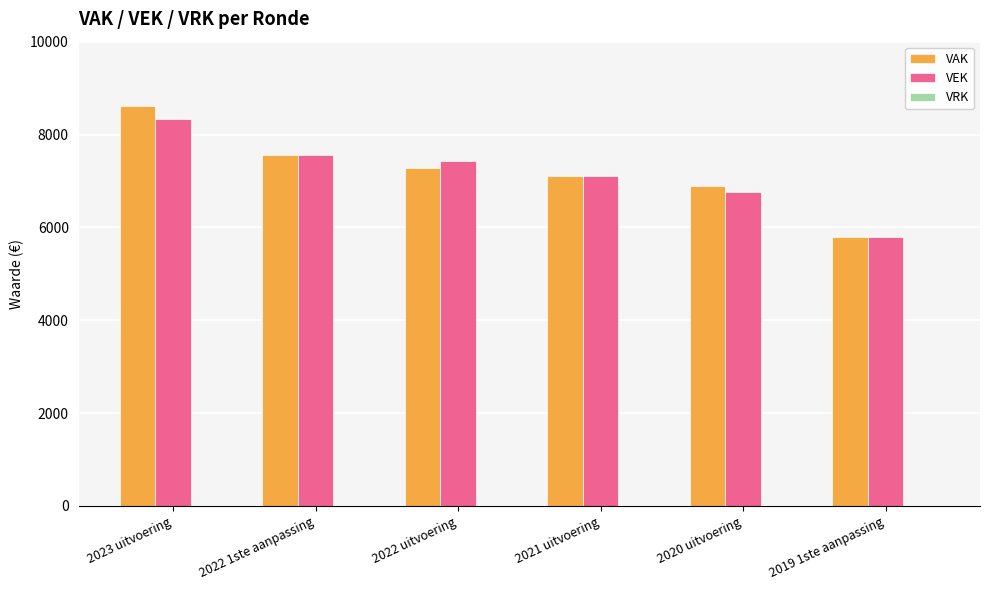

Which series changed the most between 2022 uitvoering and 2021 uitvoering?

VEK